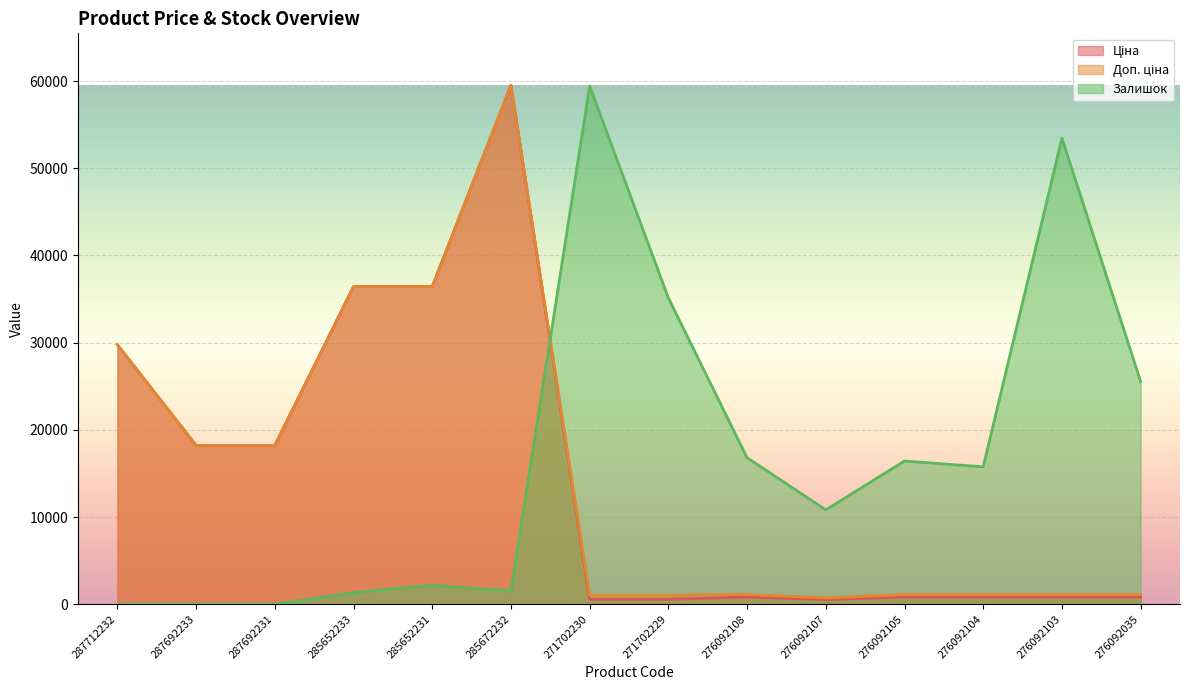

Does the chart display data point markers on the line(s)?

No